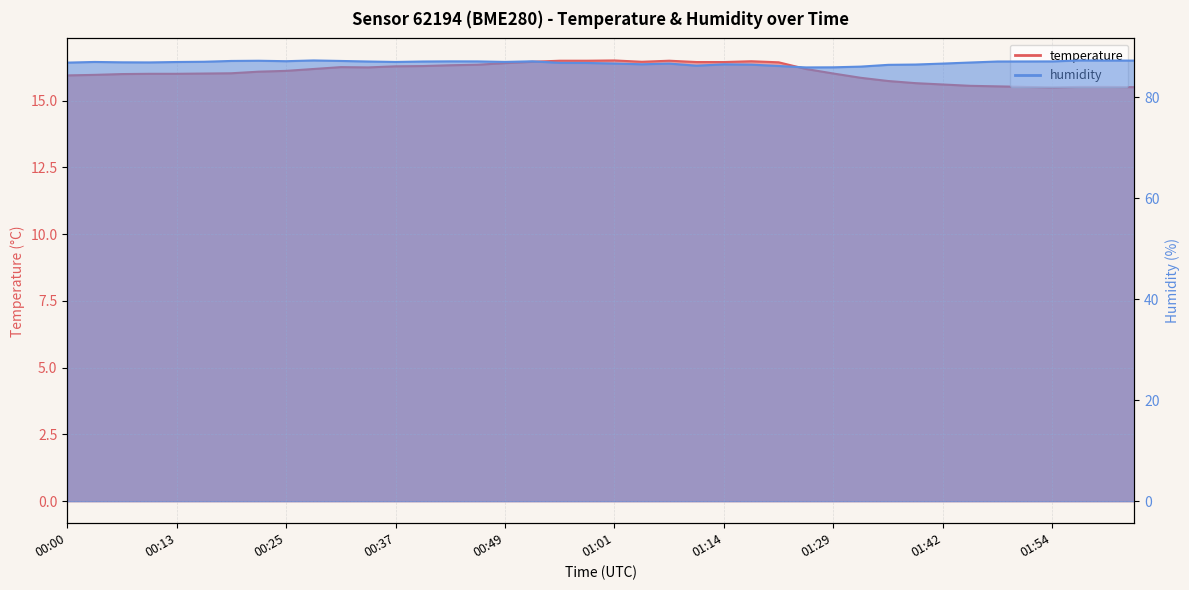

True or false: temperature and humidity intersect in this chart.

False